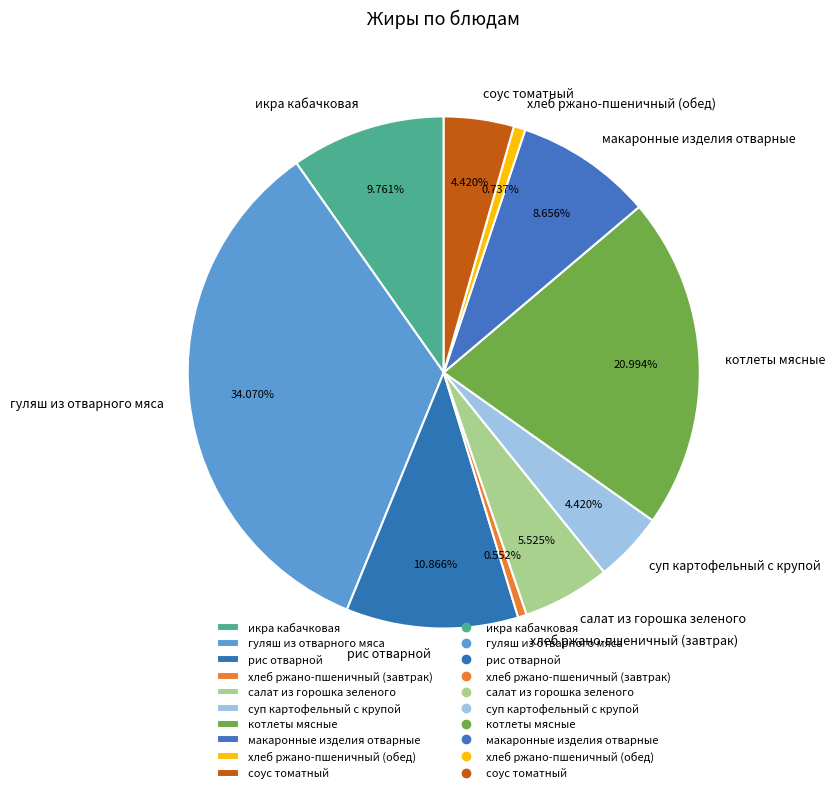

Is it true that салат из горошка зеленого is 18% of the pie?

False